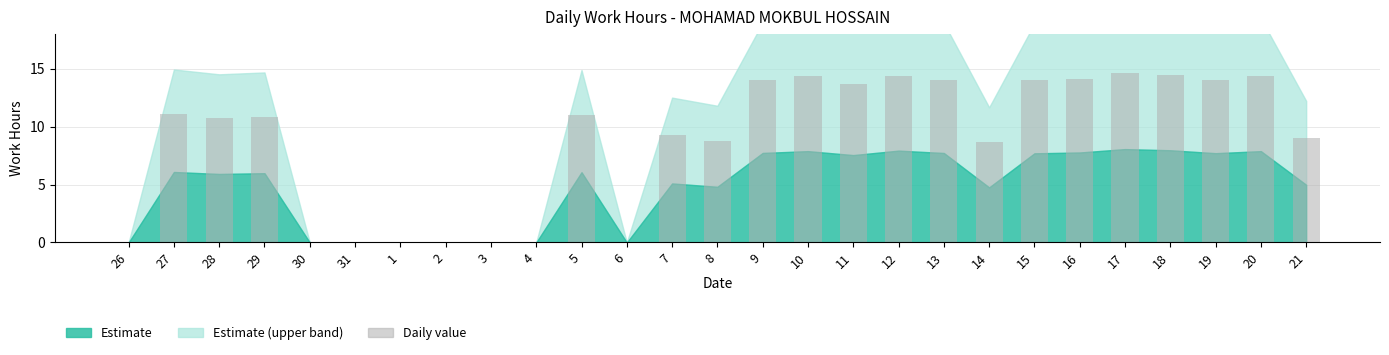

What is the greatest value displayed?

14.7